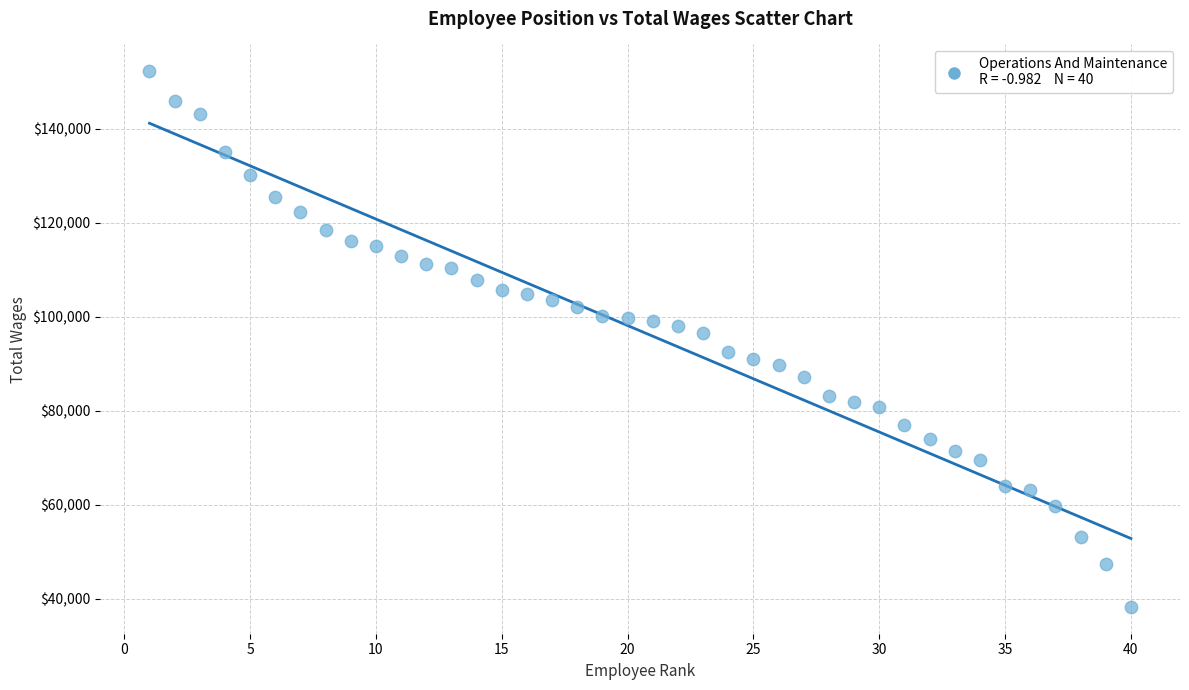

What is the range of Y values (max minus min)?

113916